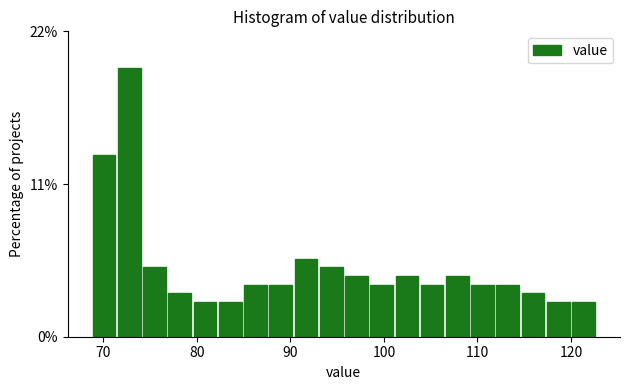

Around what value on the x-axis is the tallest bar? Give the approximate position of its centre, as read against the axis.

73